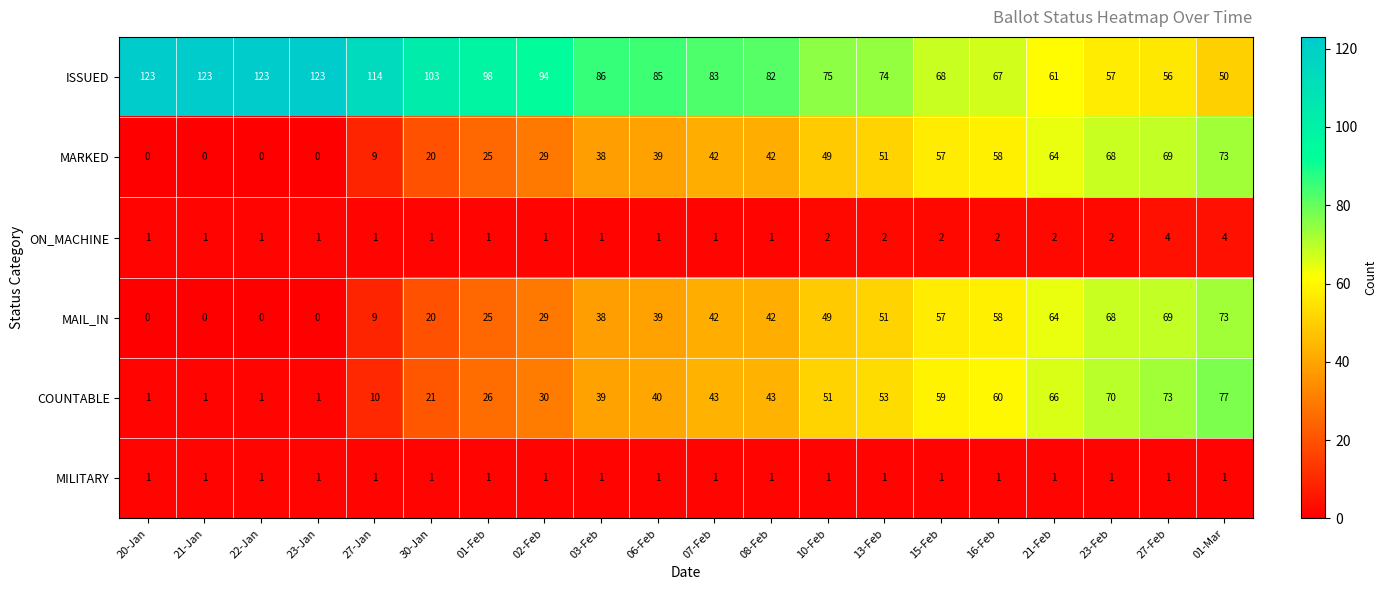

At how many categories does at least one series exceed 105?

5